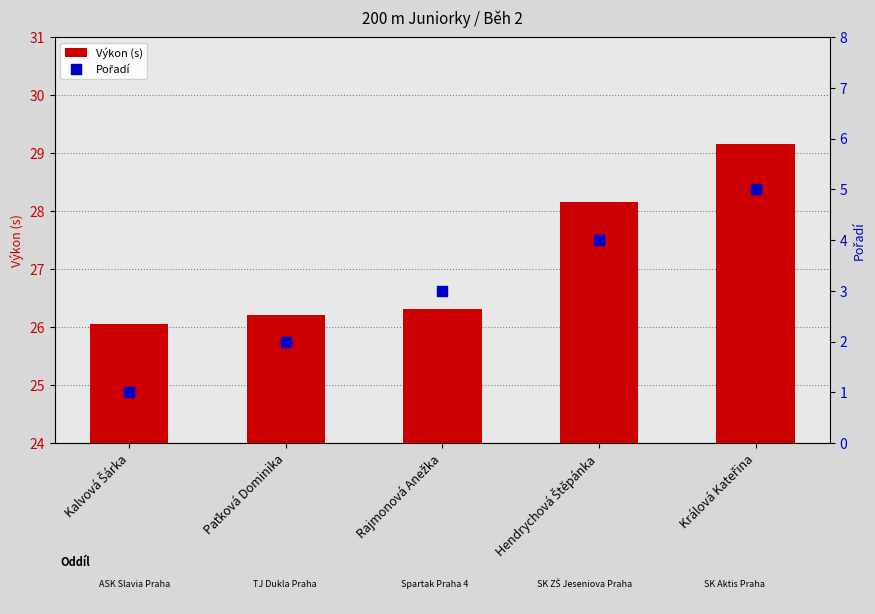

Which series has the largest Y range (max minus min)?

Pořadí